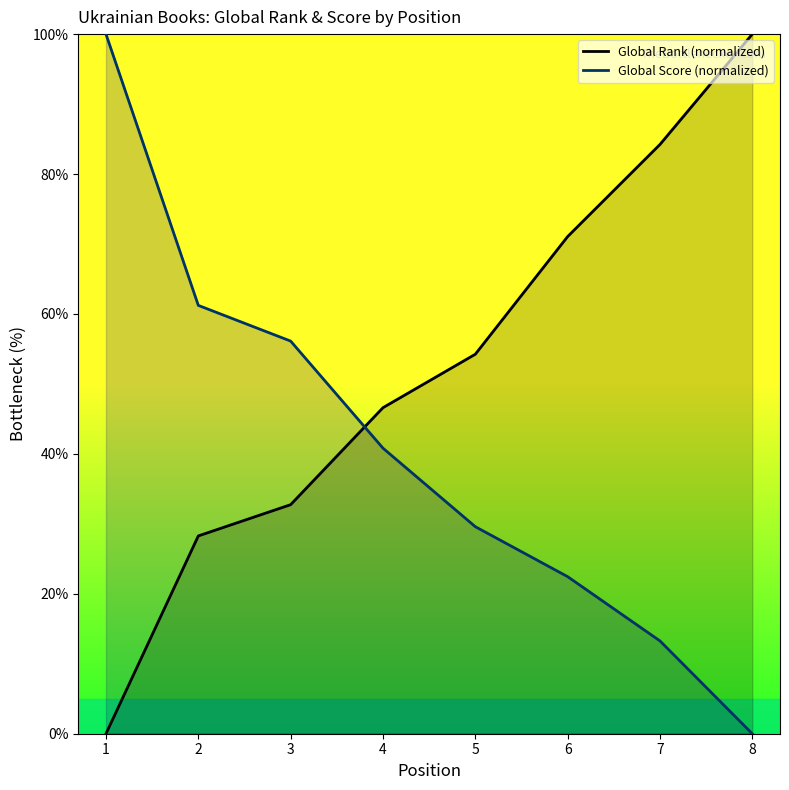

Rank the categories by Global Rank (normalized) value from highest to lowest.

8, 7, 6, 5, 4, 3, 2, 1